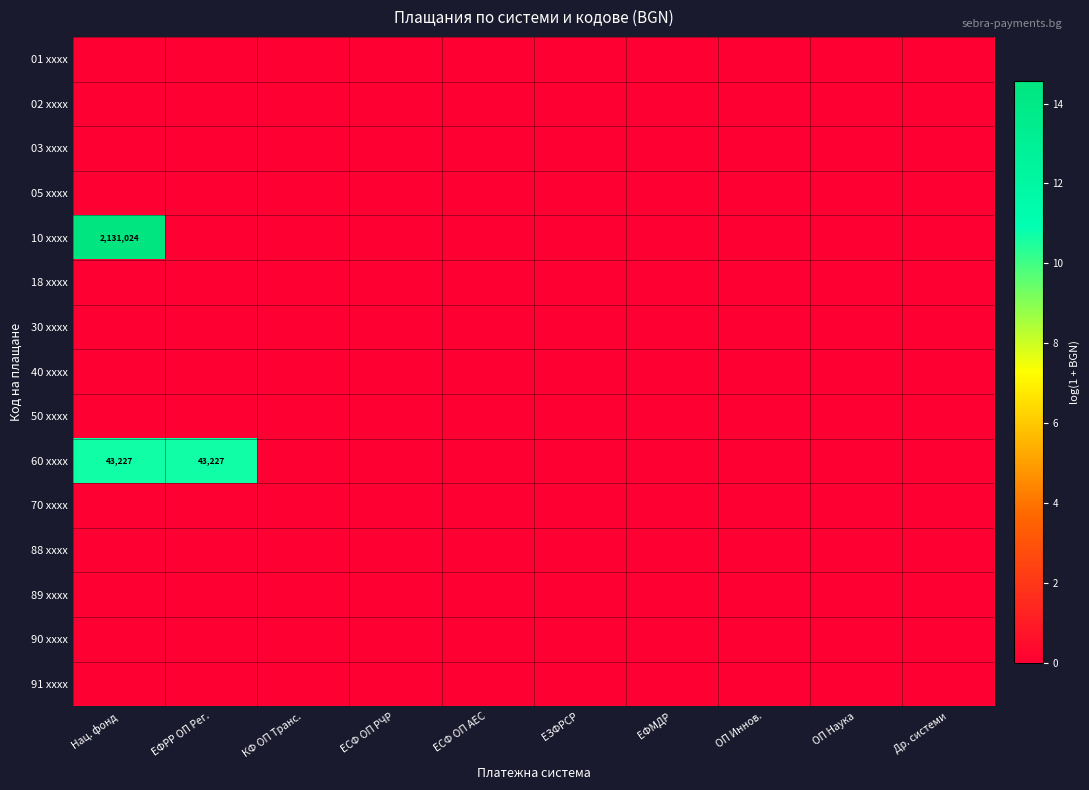

Is the value of 03 xxxx at ЕЗФРСР greater than the value of 05 xxxx at ОП Иннов.?

No